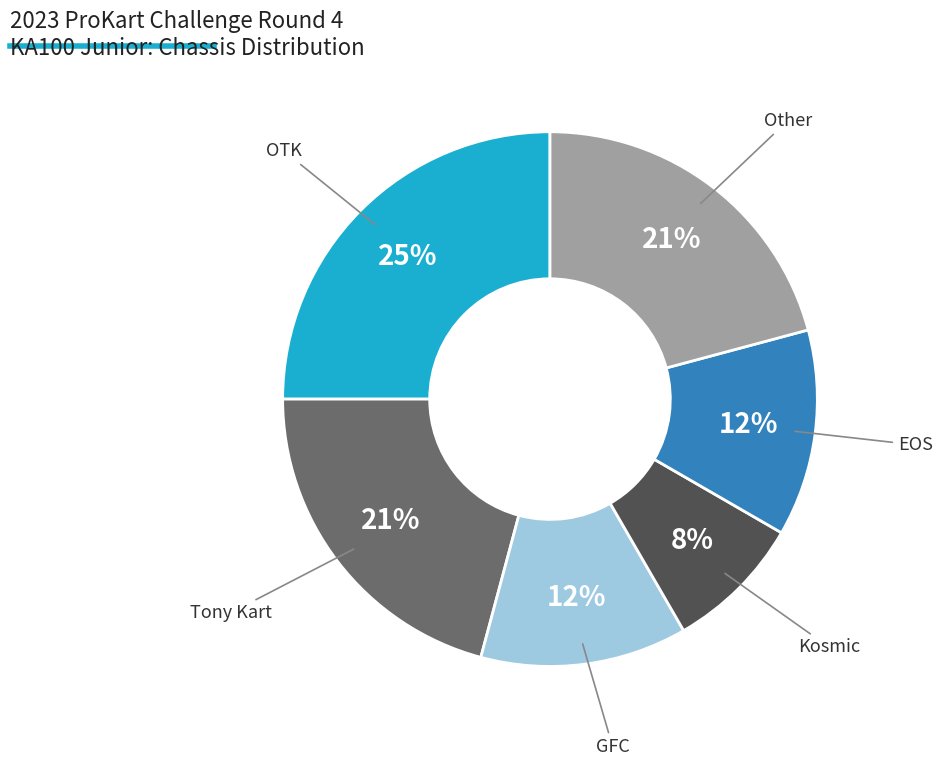

Does any single category account for the majority?

No